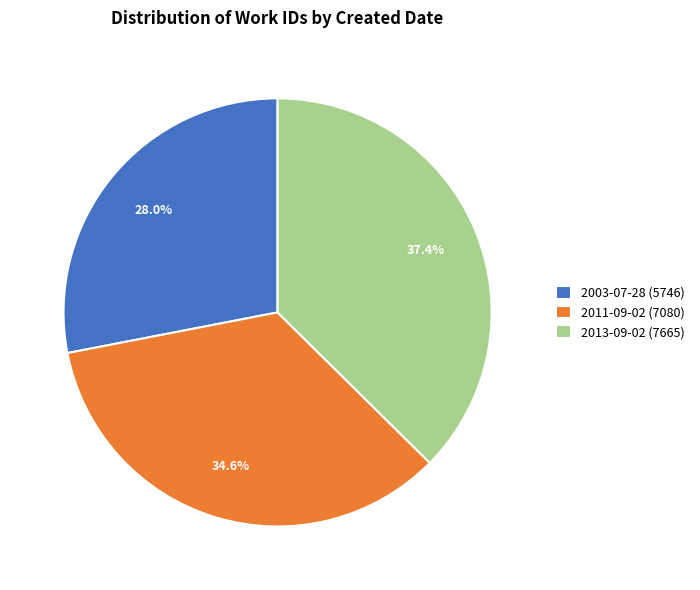

Count the number of slices in the pie.

3